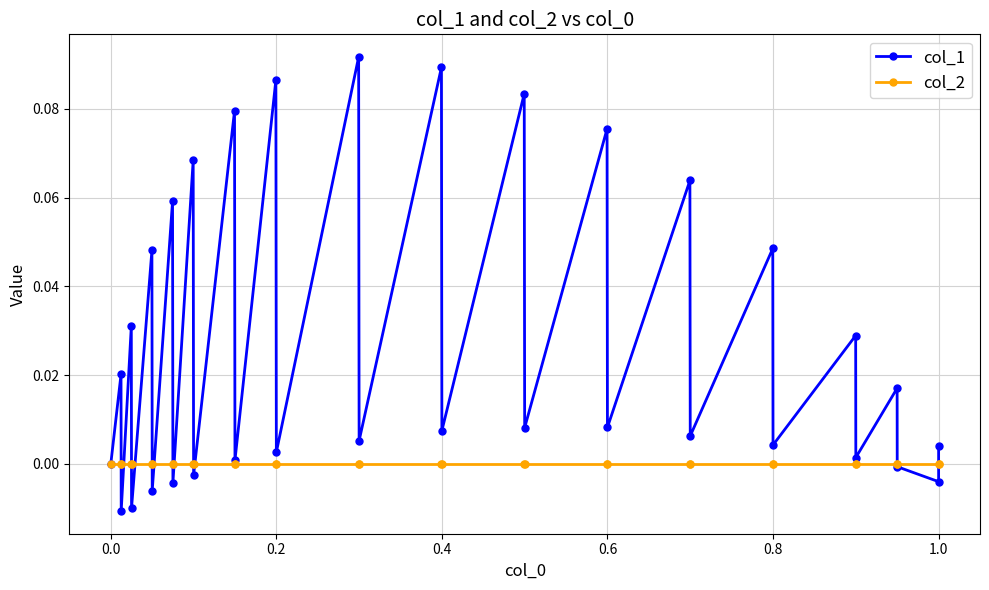

The value of col_2 at 1.0 is 0.0. True or false?

True